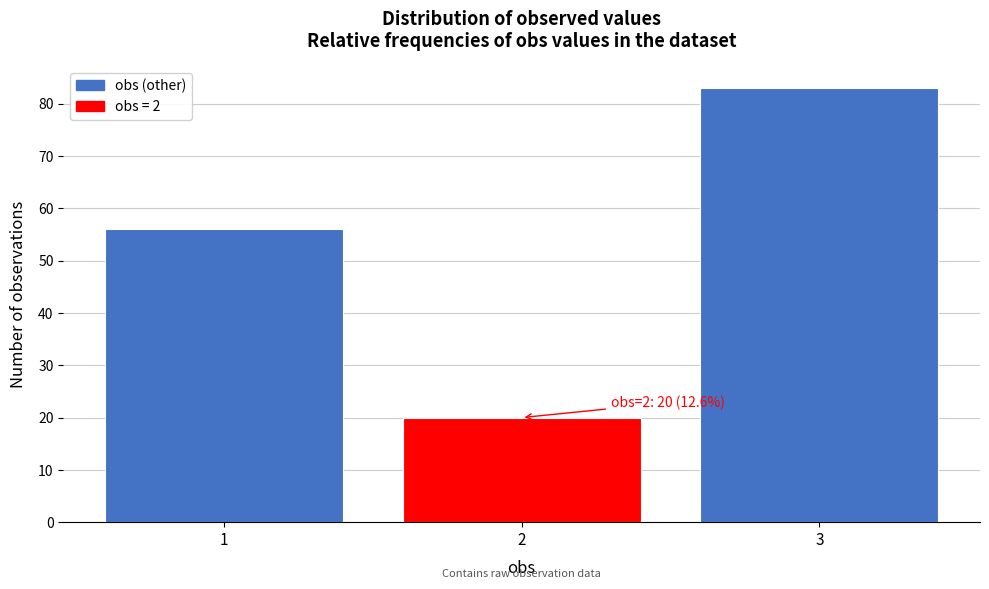

Reading right to left, what are all the values shown in this chart?

83	20	56